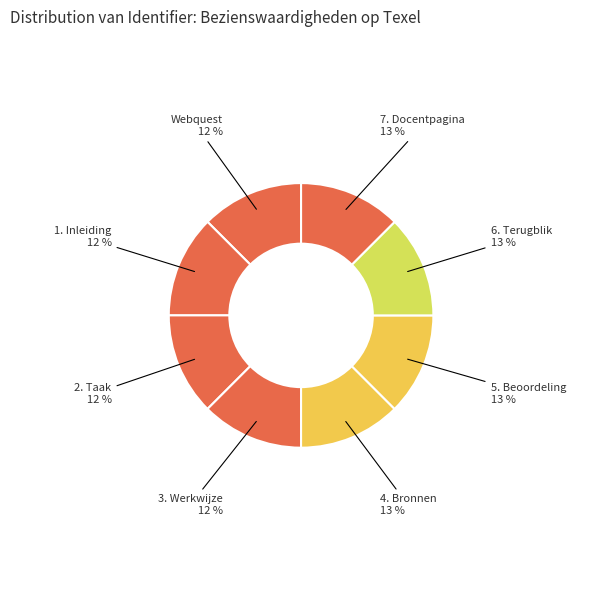

How many slices are in this pie chart?

8